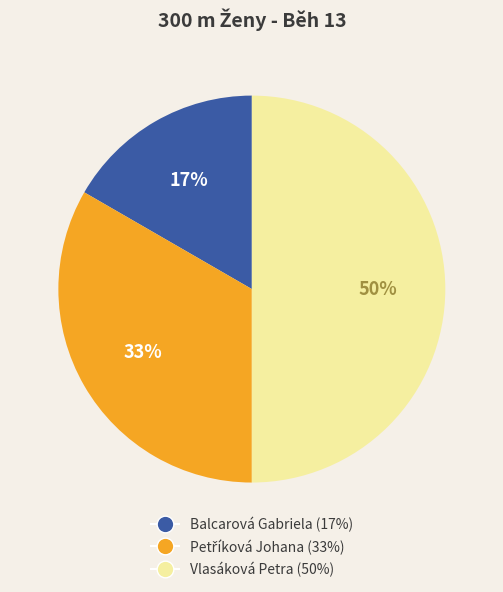

Is the sum of Balcarová Gabriela and Vlasáková Petra greater than half?

Yes